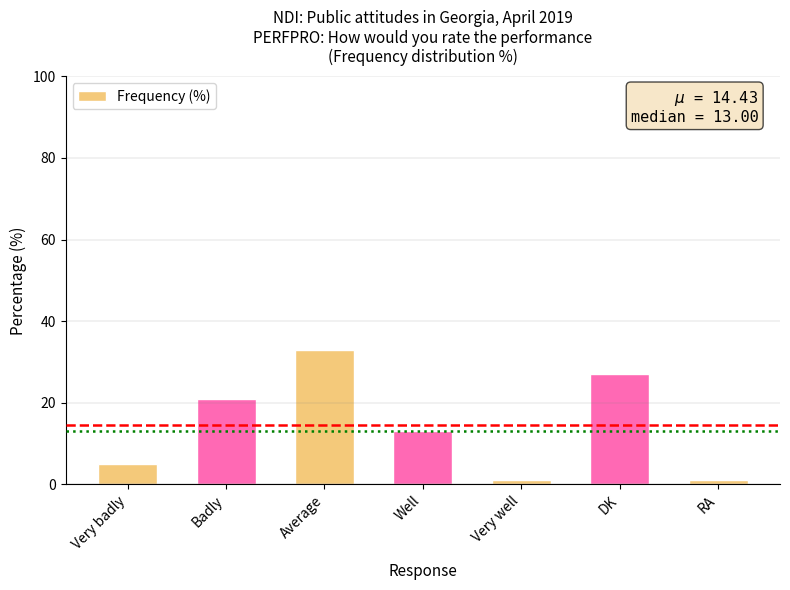

What is the difference between the maximum and second lowest values?

32